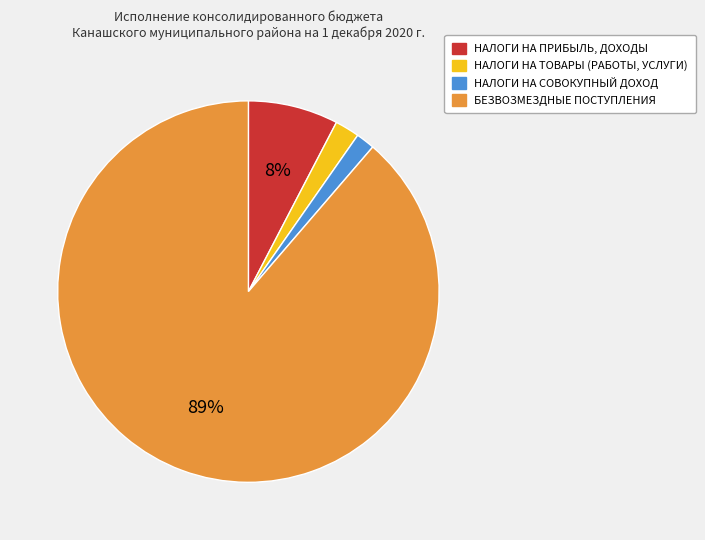

Do БЕЗВОЗМЕЗДНЫЕ ПОСТУПЛЕНИЯ and НАЛОГИ НА ПРИБЫЛЬ, ДОХОДЫ together represent more than half of the pie?

Yes